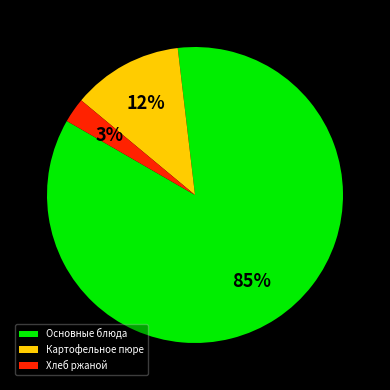

The Хлеб ржаной slice represents 3% of the pie. True or false?

True